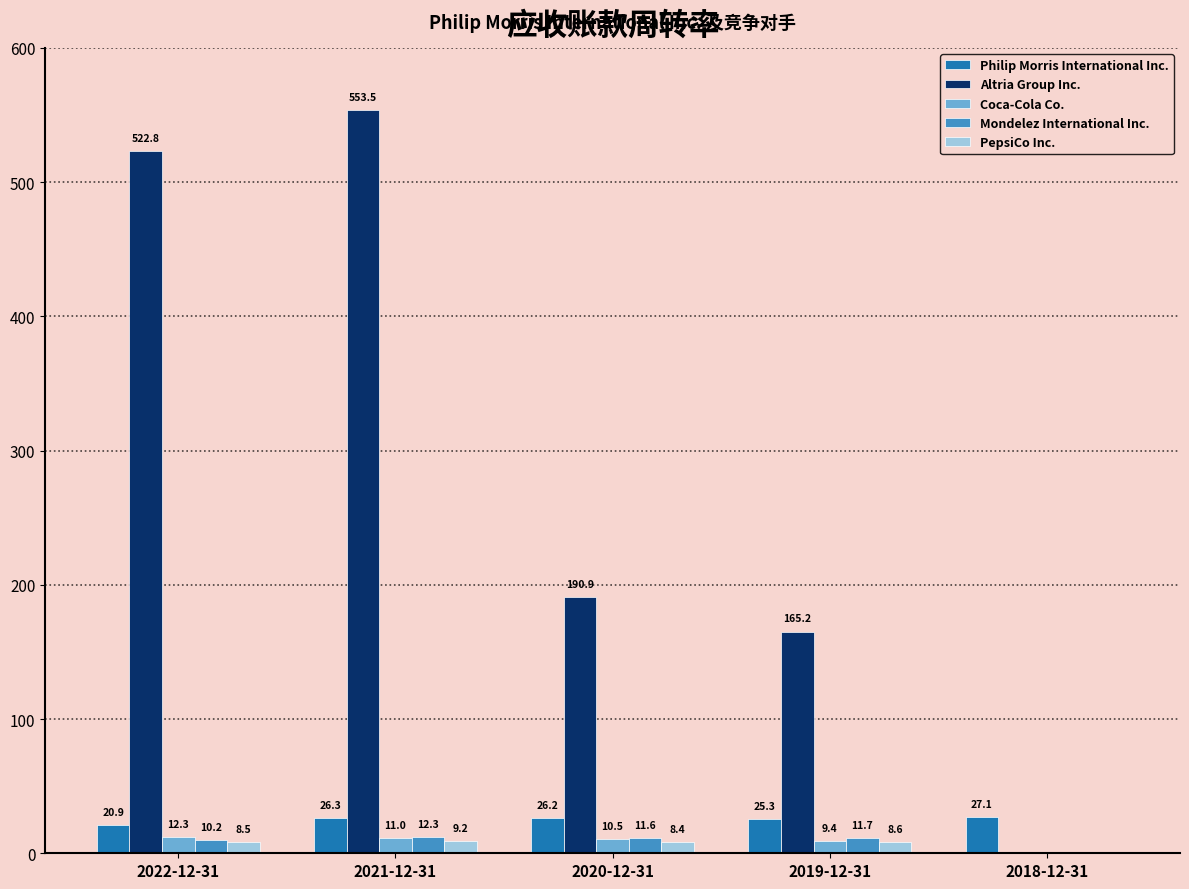

What is the sum of the Mondelez International Inc. values at 2018-12-31 and 2021-12-31?

12.3